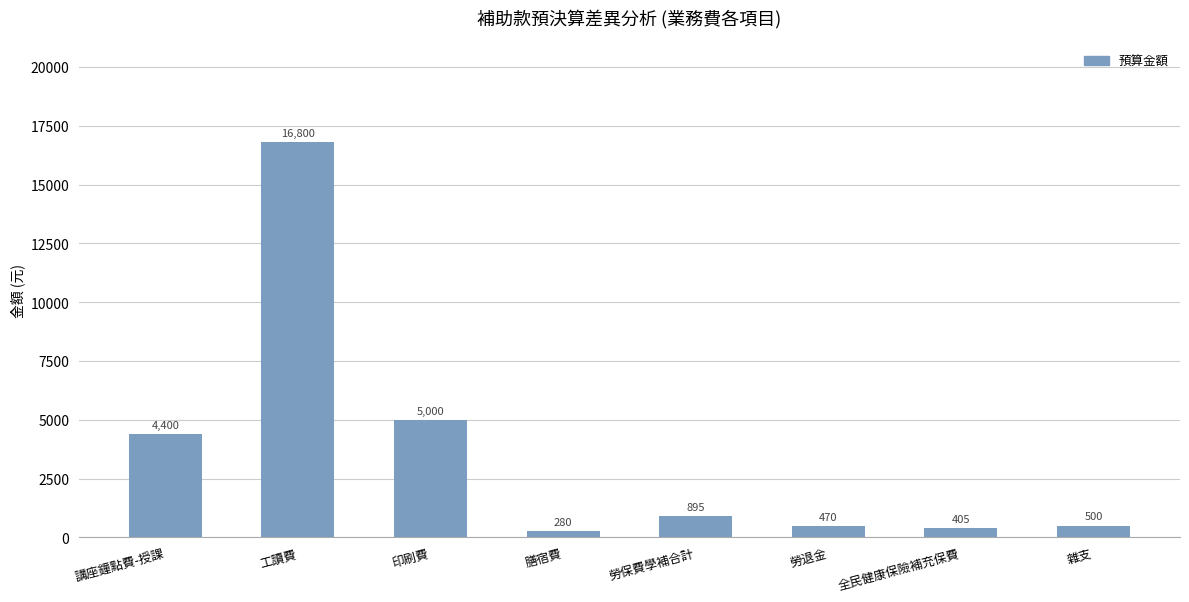

Reading left to right, extract all data points from this chart.

講座鐘點費-授課=4400	工讀費=16800	印刷費=5000	膳宿費=280	勞保費學補合計=895	勞退金=470	全民健康保險補充保費=405	雜支=500